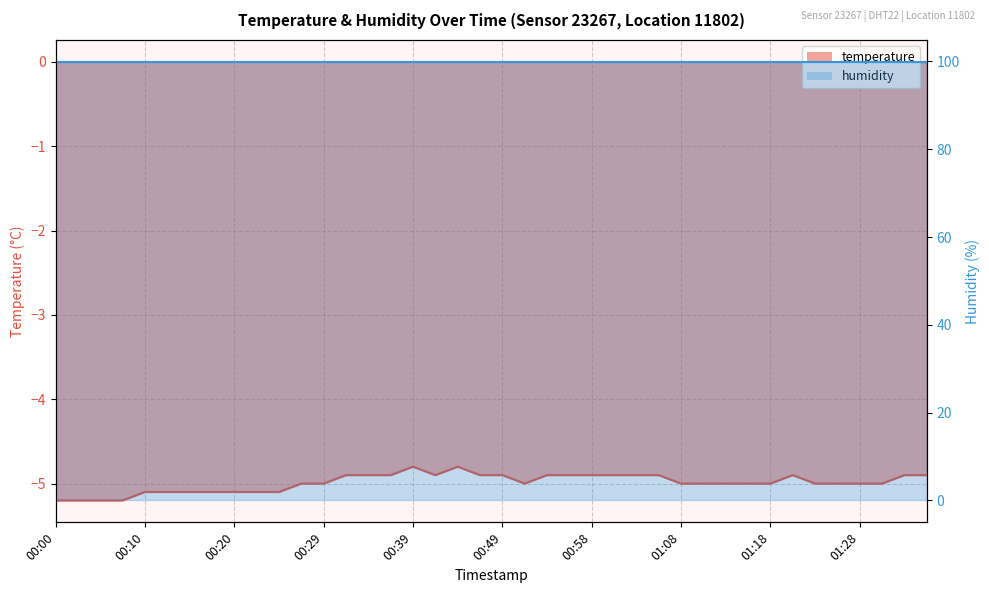

At which label is the value closest to -5?

00:27